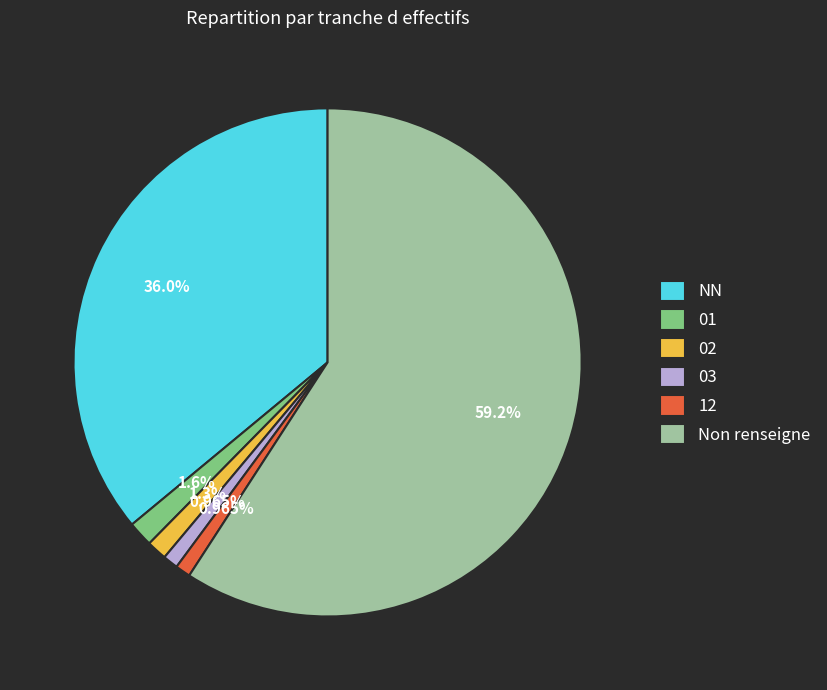

Is there any slice that represents more than half of the pie?

Yes